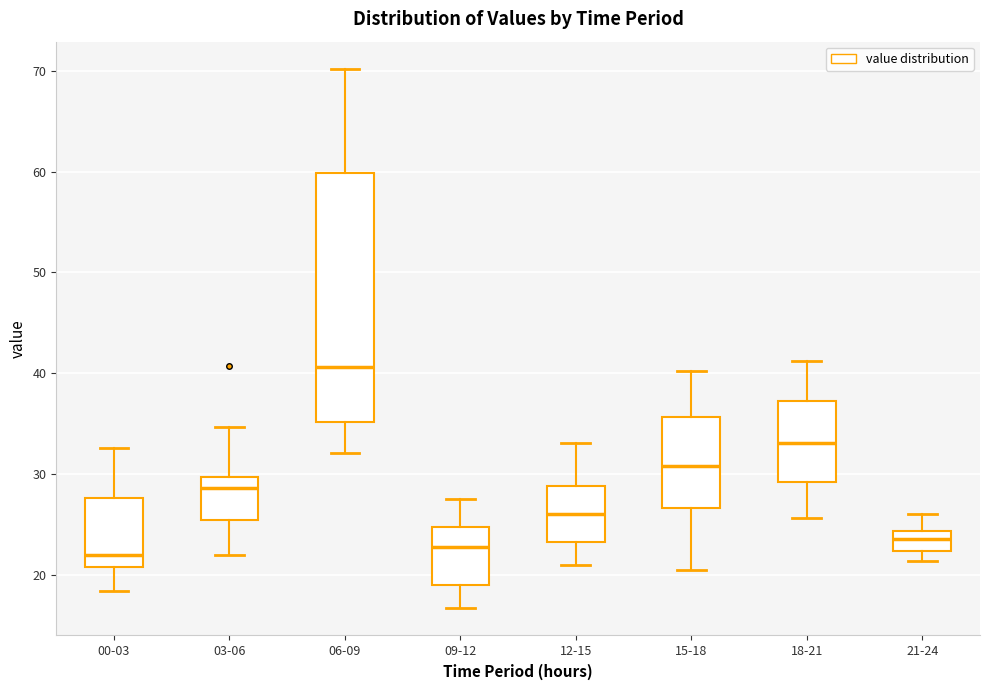

Which box has the highest median line?

06-09